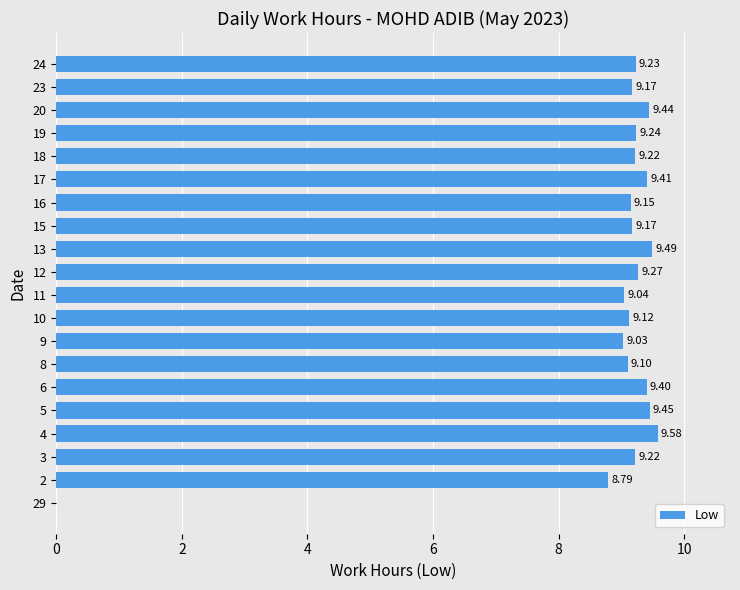

Are the bars grouped side by side (vs. stacked)?

No